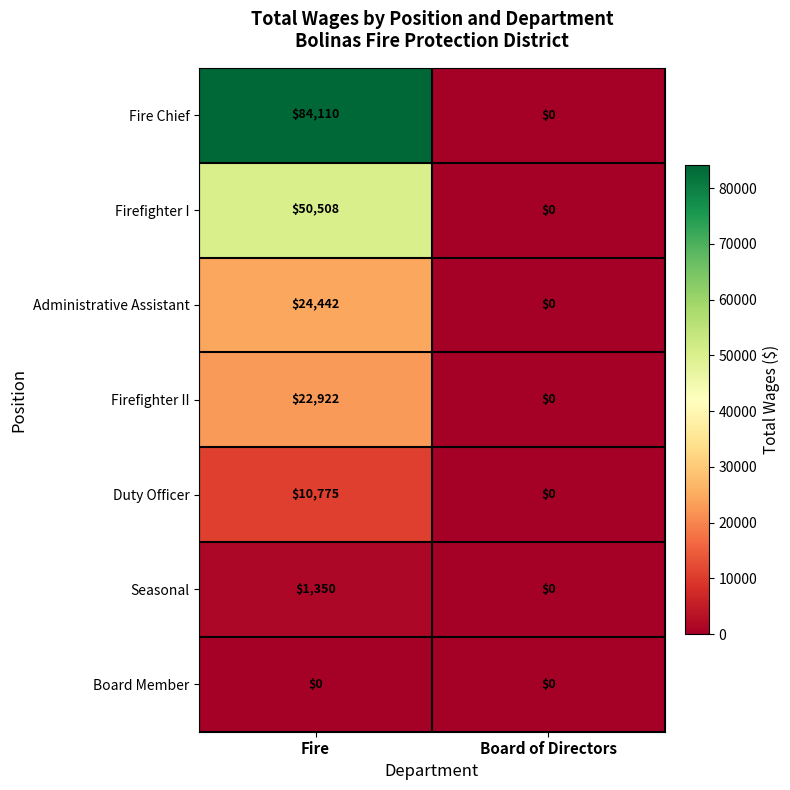

True or false: Firefighter II has a value of -14591 at Board of Directors.

False